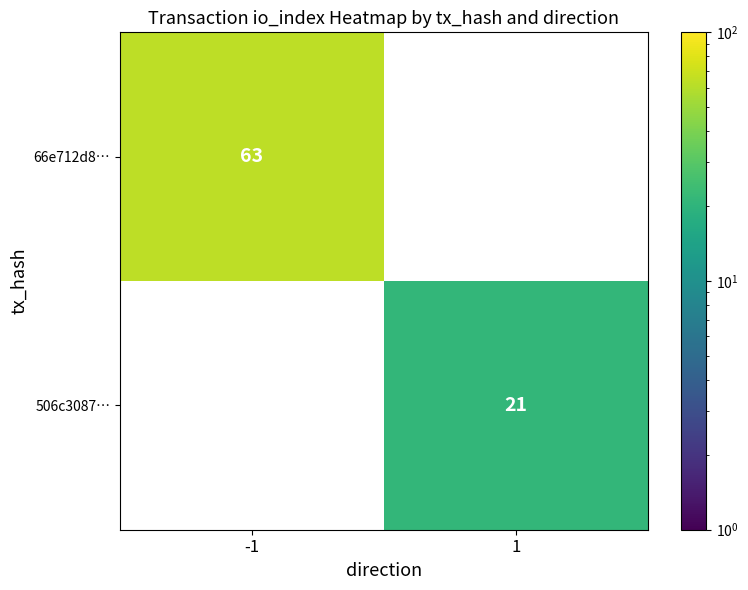

Is it true that 66e712d8… equals 63 at -1?

True